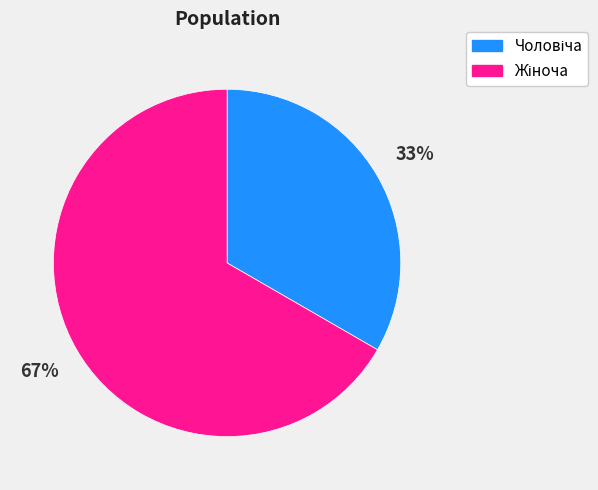

Is there a majority slice in this chart?

Yes